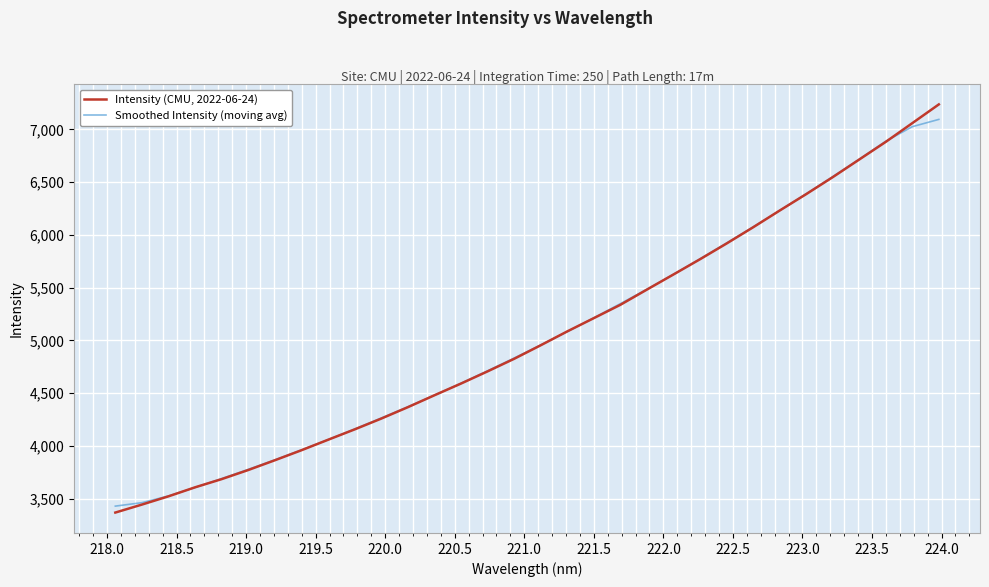

What is the sum of all Smoothed Intensity (moving avg) values?

161187.2